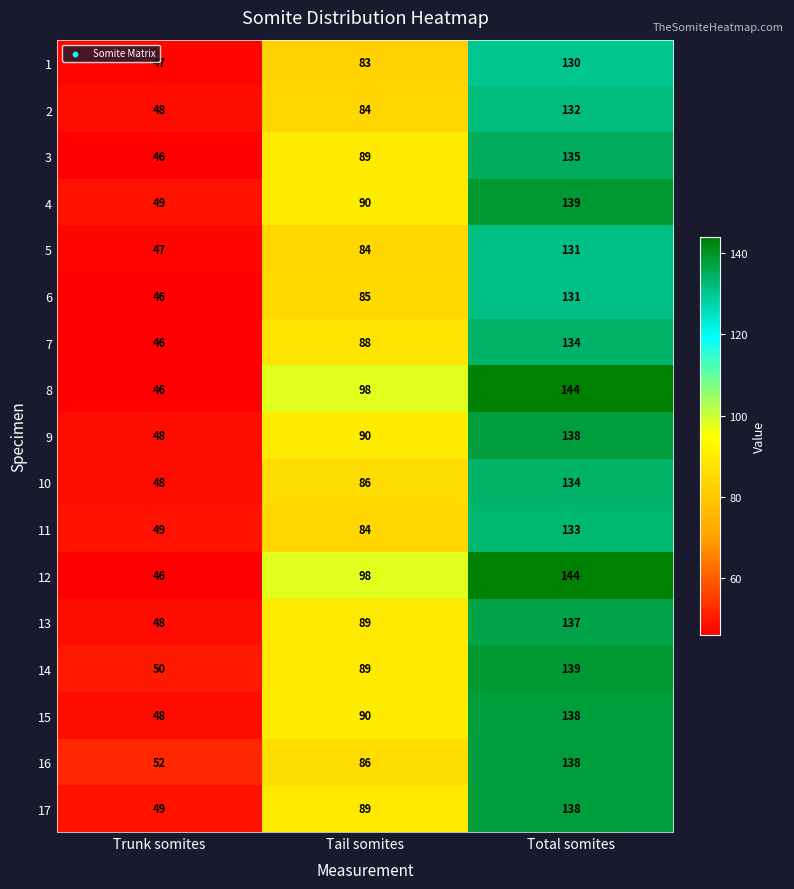

At which category is the sum across all series the highest?

Total somites